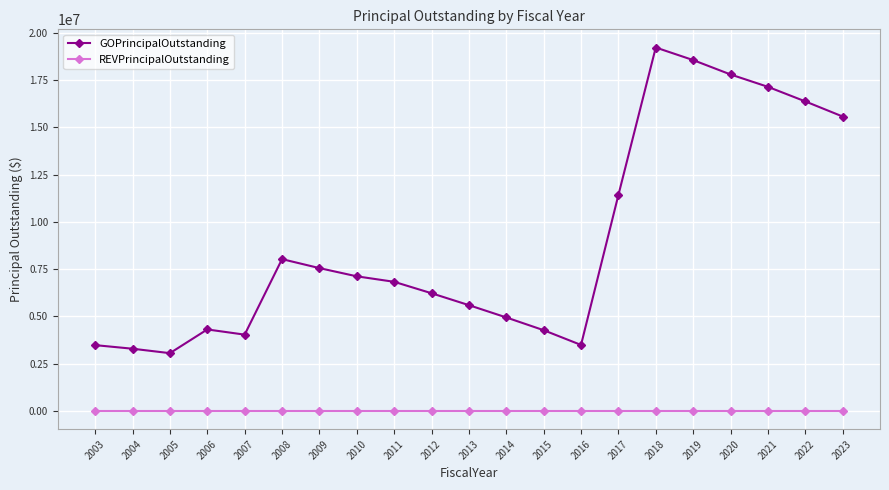

What is the total value across all series at 2010?

7125000